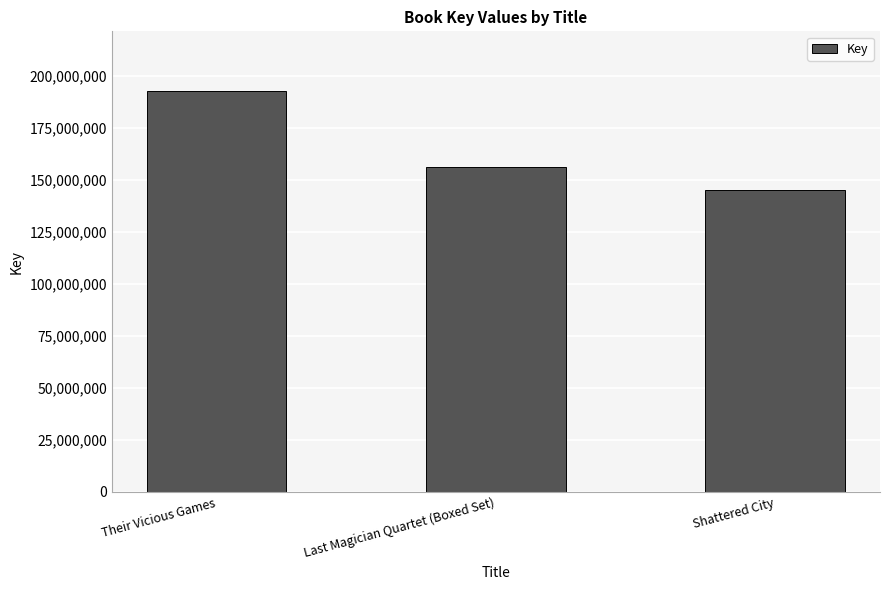

How many data points does each series have?

3